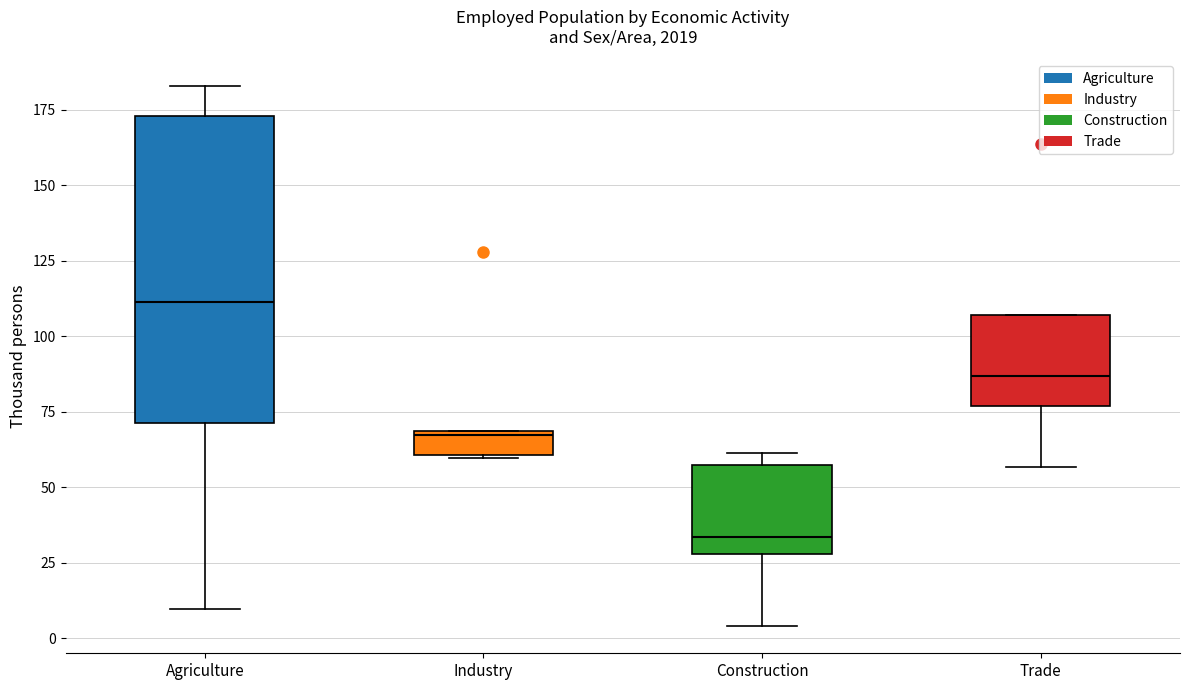

Which box is the tallest, from its lower edge to its upper edge?

Agriculture